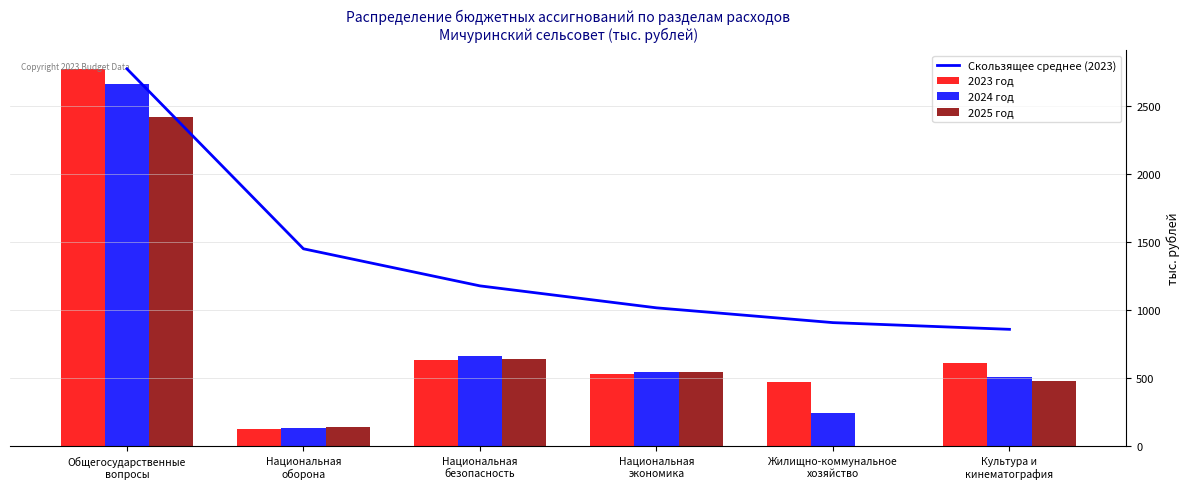

The value of 2023 год at Жилищно-коммунальное
хозяйство is 183.4. True or false?

False